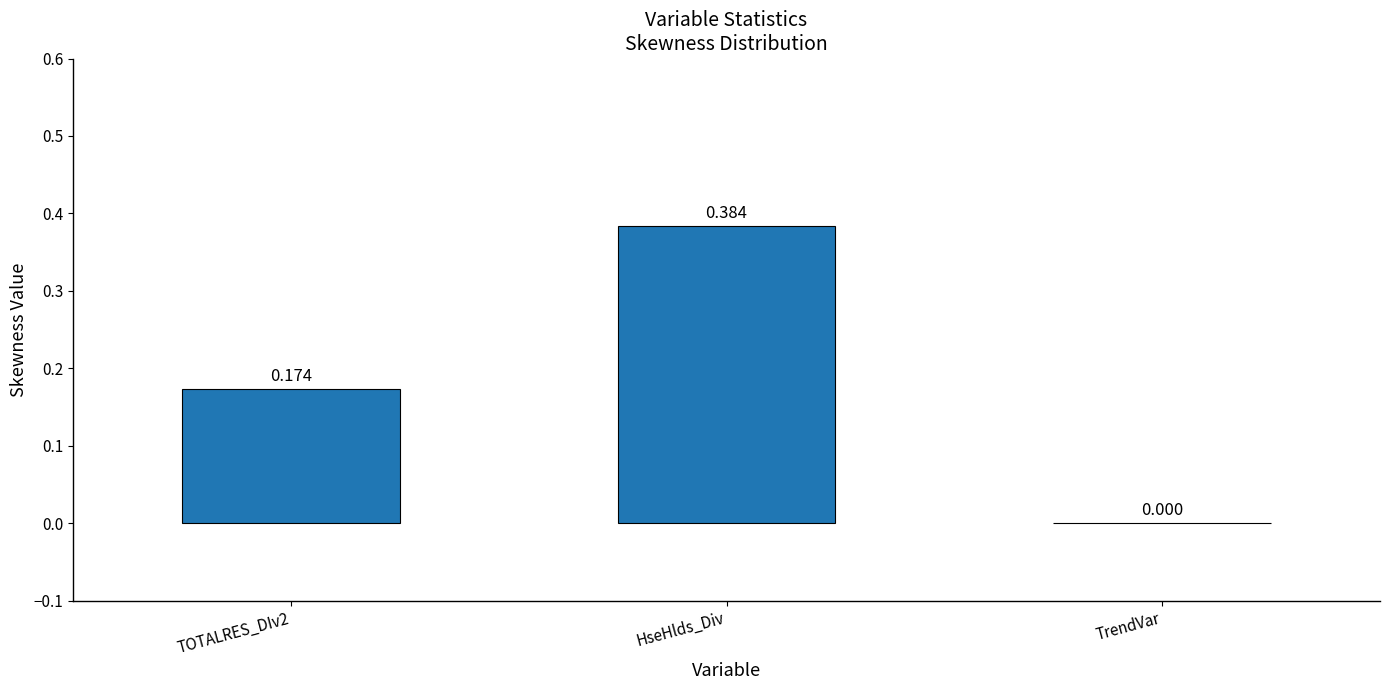

Are the bars horizontal?

No